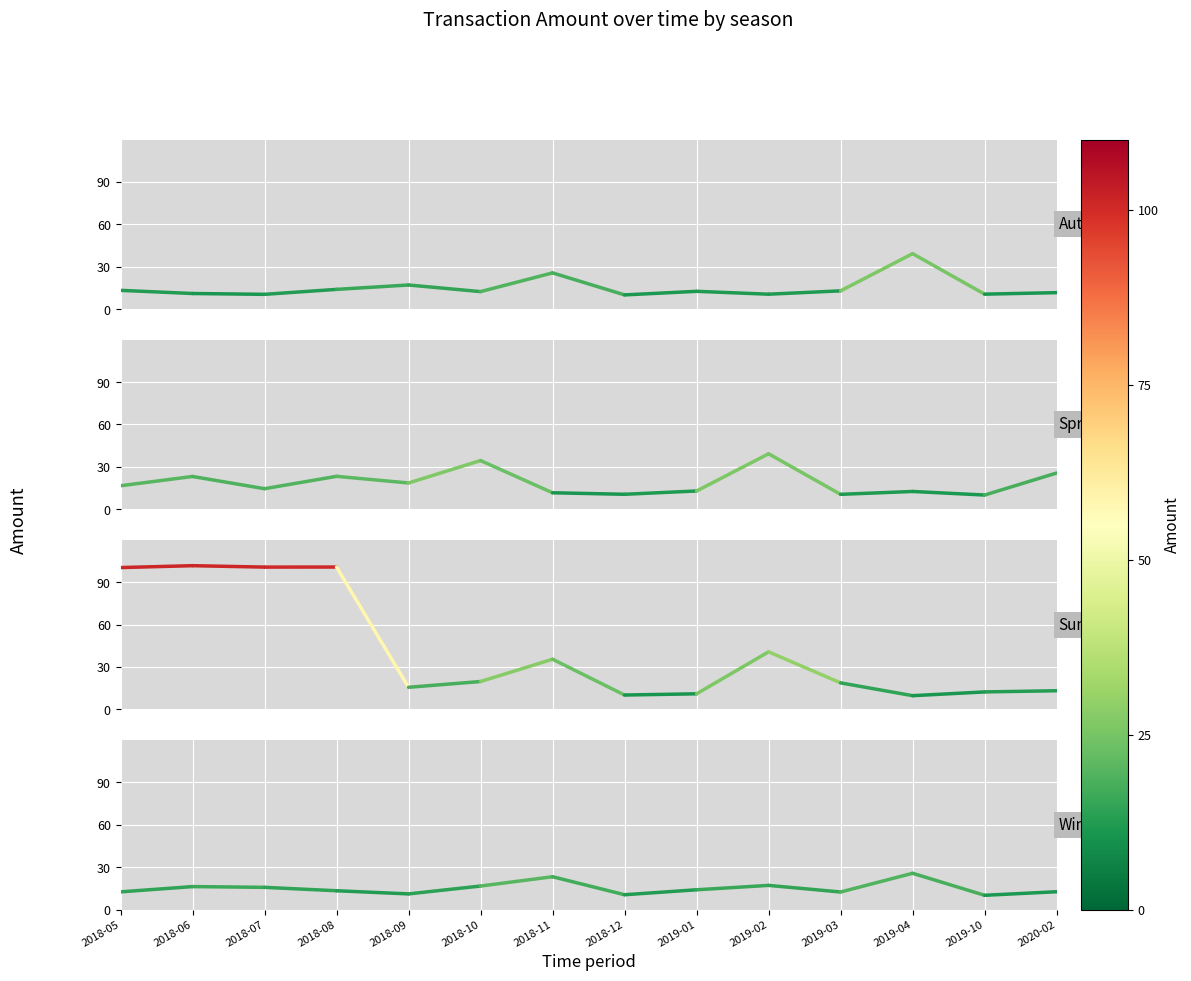

Does the chart display data point markers on the line(s)?

No